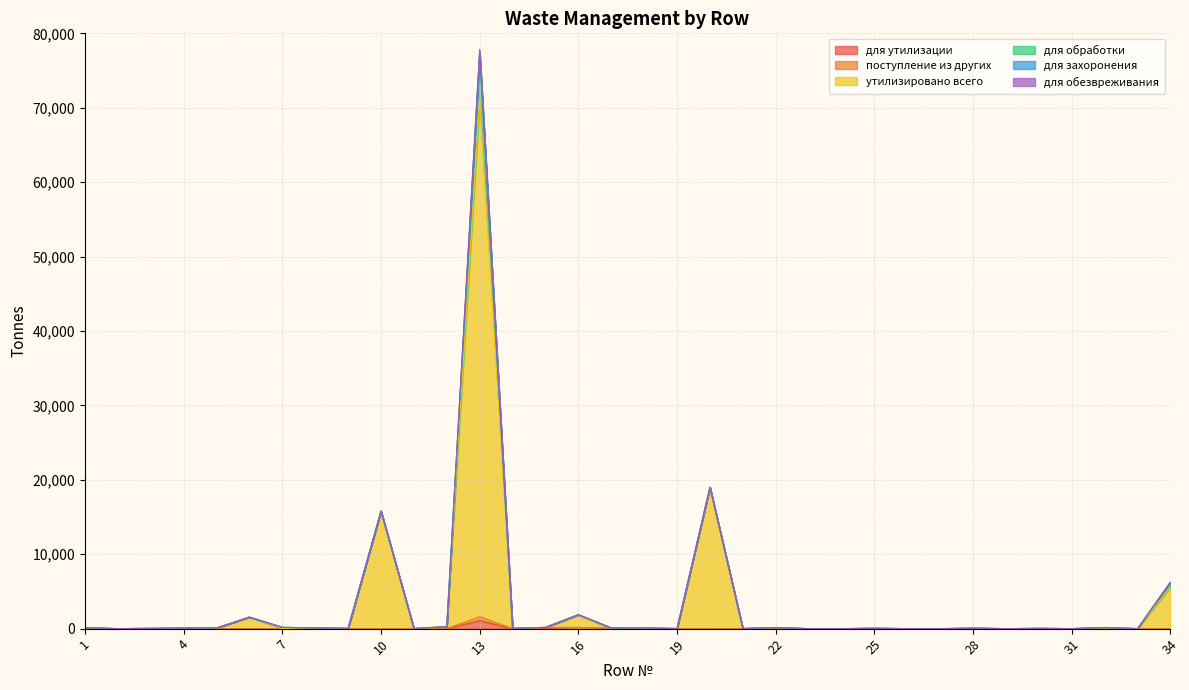

Does the chart have visible grid lines?

Yes